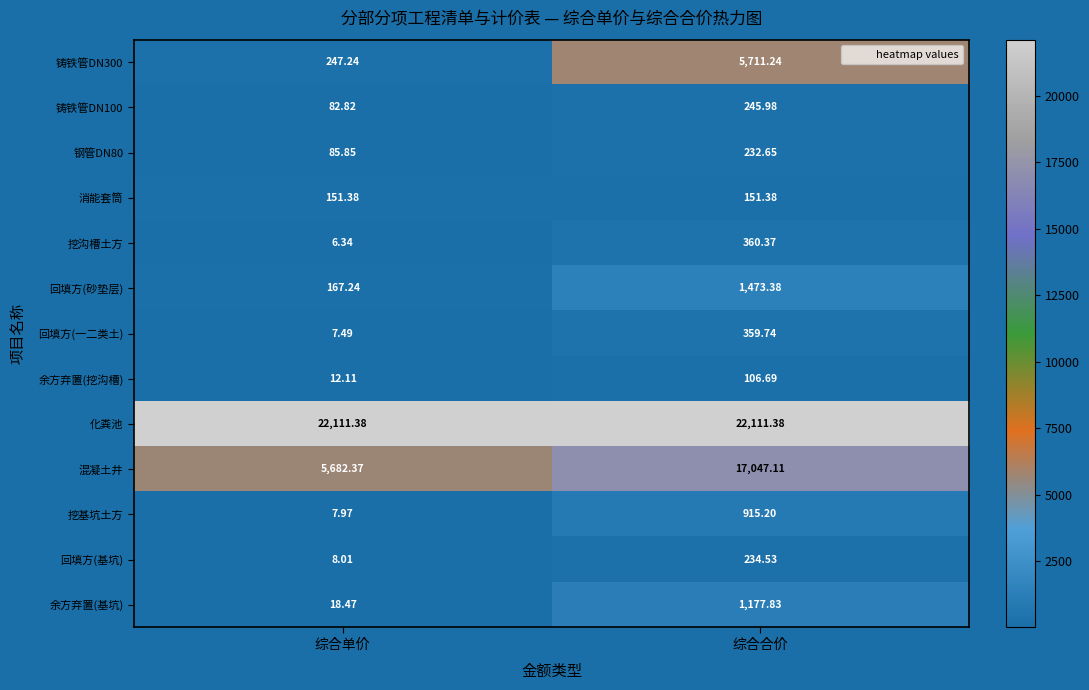

Which series has the largest range (max minus min)?

混凝土井